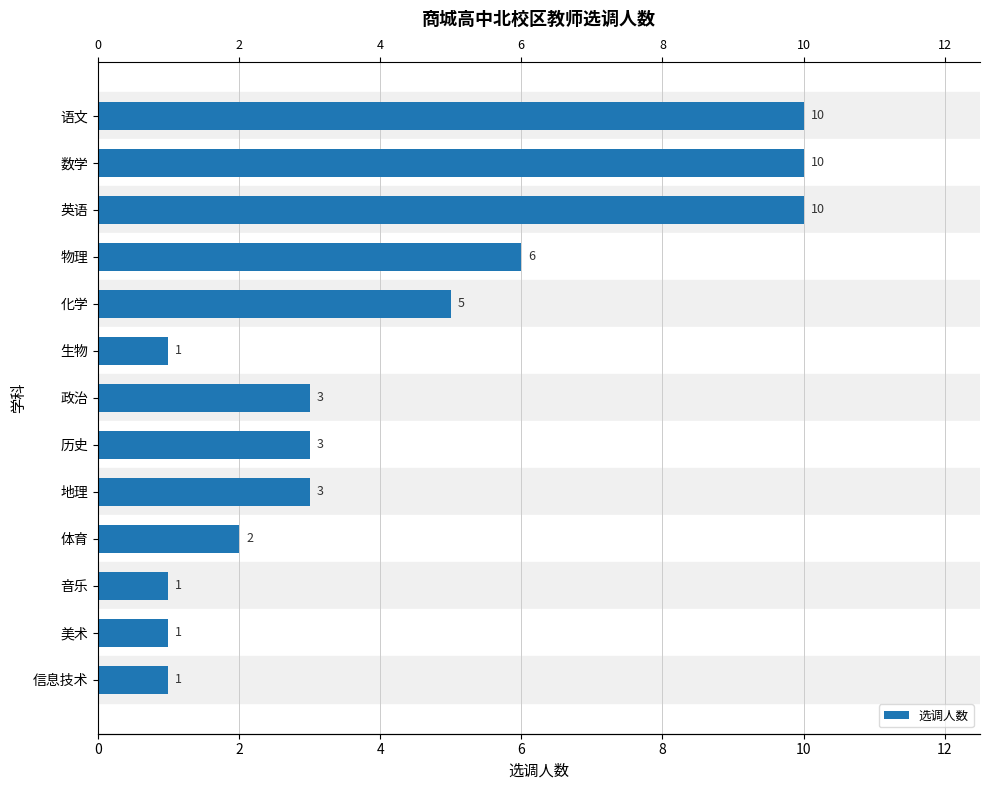

The value at 语文 is 5. True or false?

False